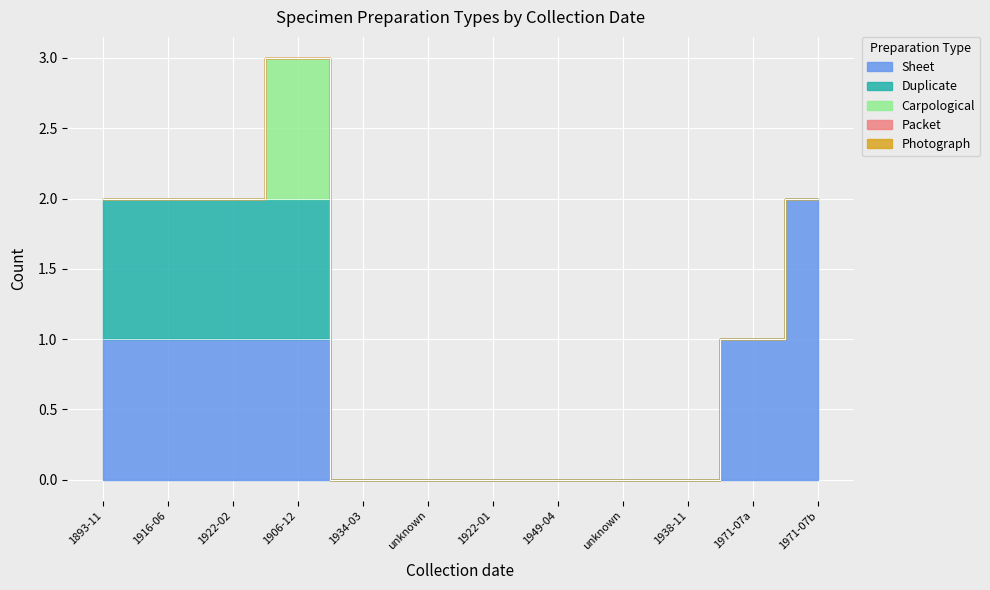

The value of Sheet at 30/07/1971 is 0. True or false?

False